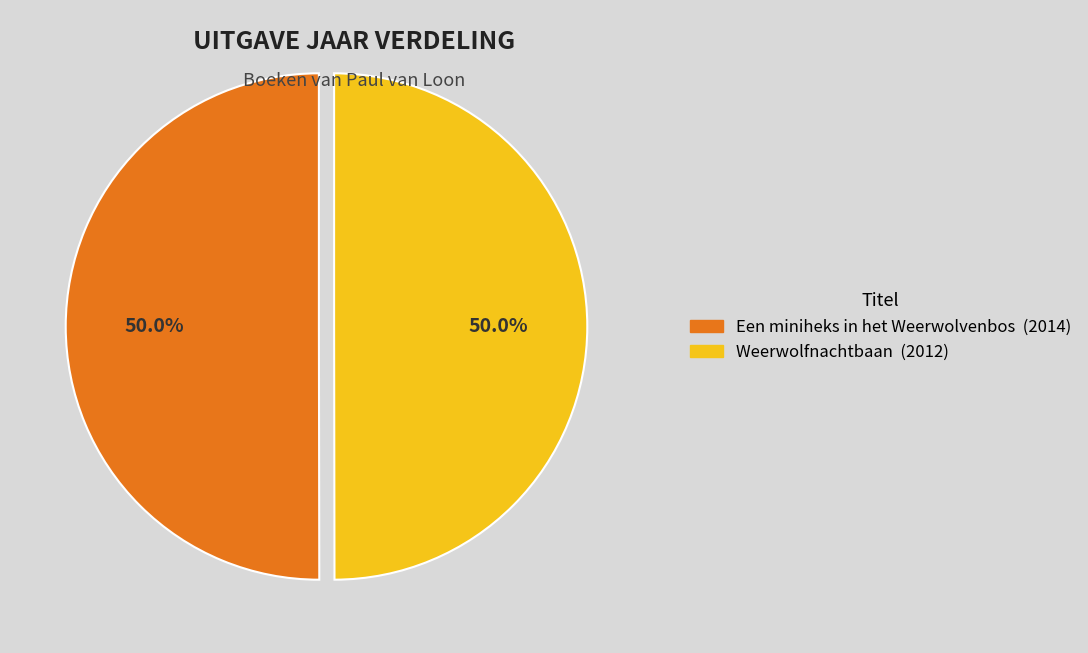

What percentage do Weerwolfnachtbaan and Een miniheks in het Weerwolvenbos together represent?

100.0%